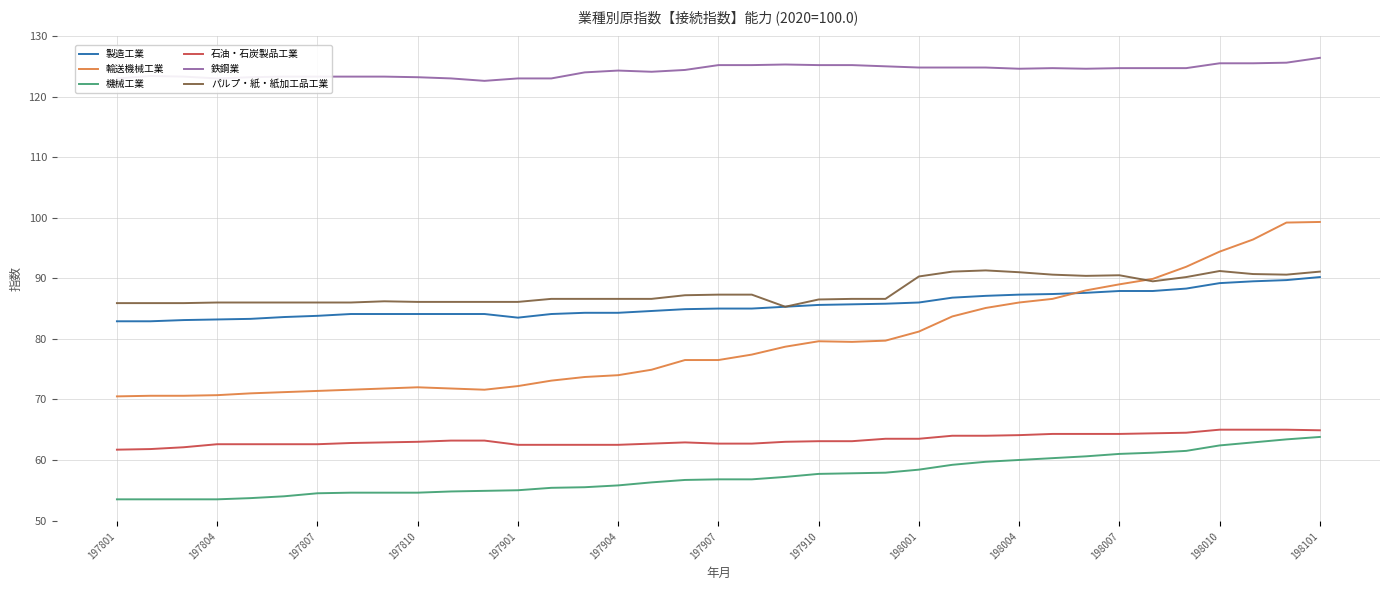

What is the difference between the second highest and second lowest values in the 石油・石炭製品工業 series?

3.2